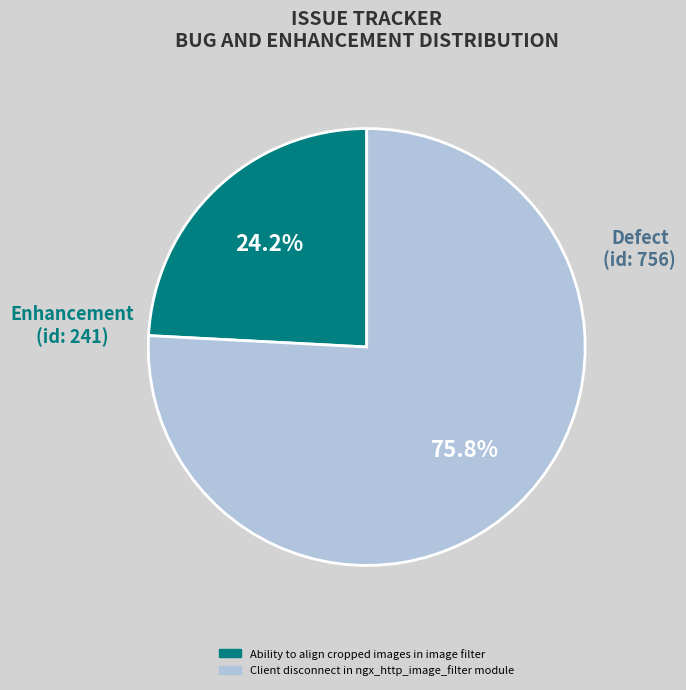

True or false: Client disconnect in ngx_http_image_filter module accounts for 82% of the total.

False